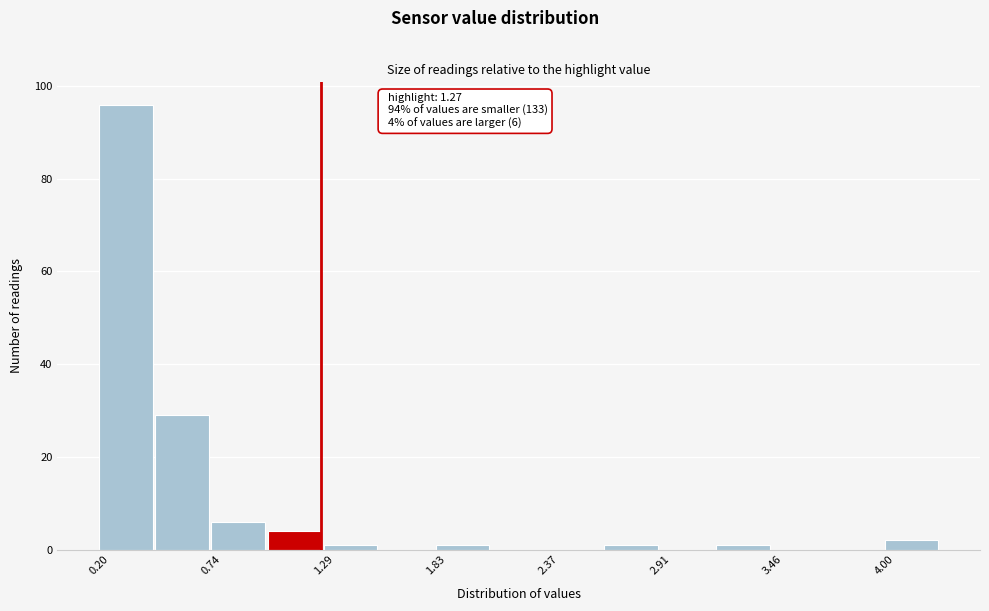

Read against the x-axis, roughly where is the centre of the tallest bar?

0.3